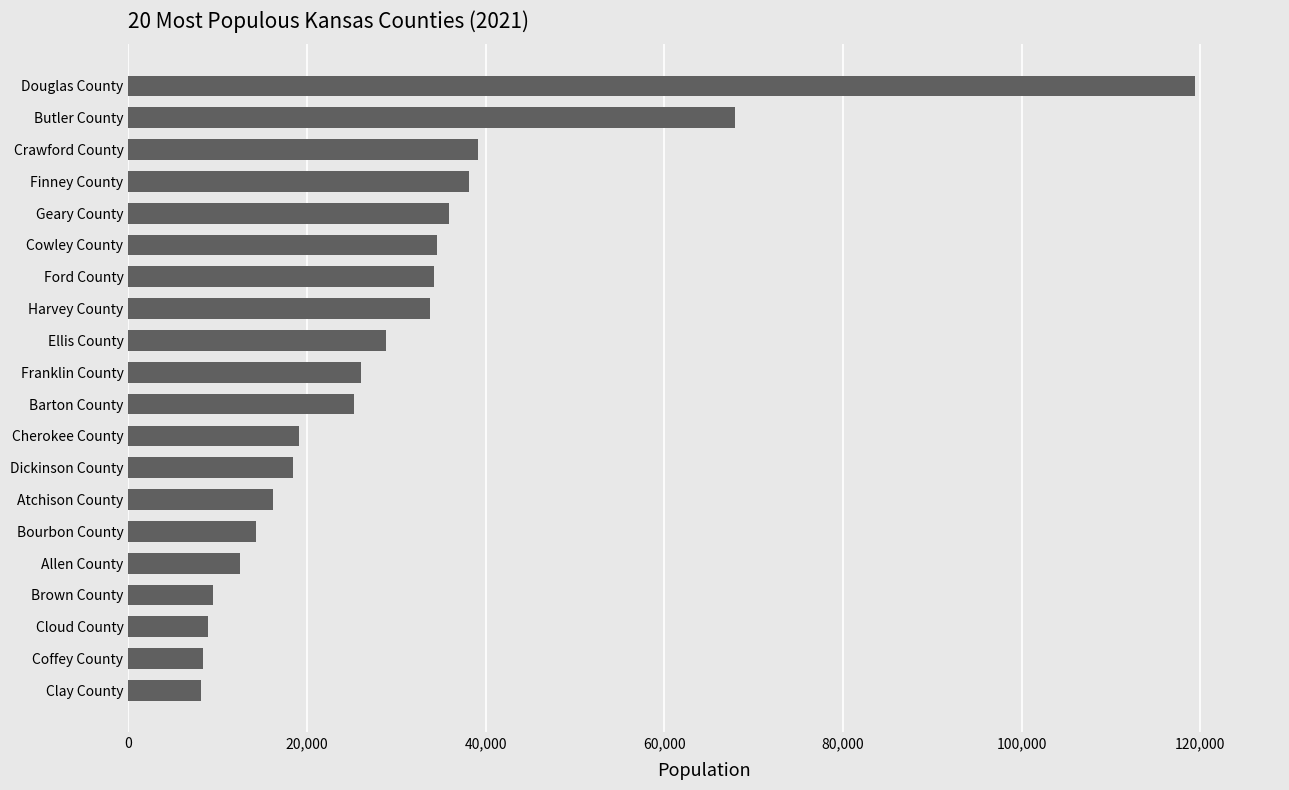

Are the bars horizontal?

Yes